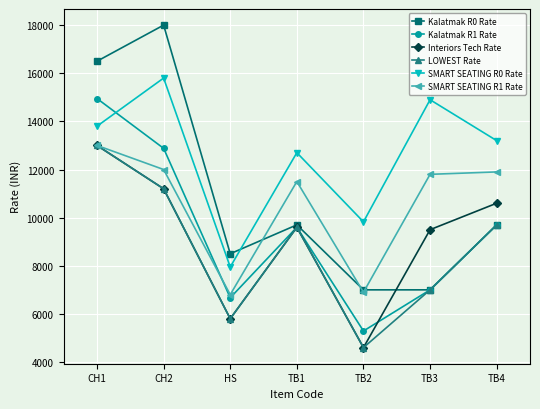

List the labels in order of SMART SEATING R0 Rate value, smallest first.

HS, TB2, TB1, TB4, CH1, TB3, CH2